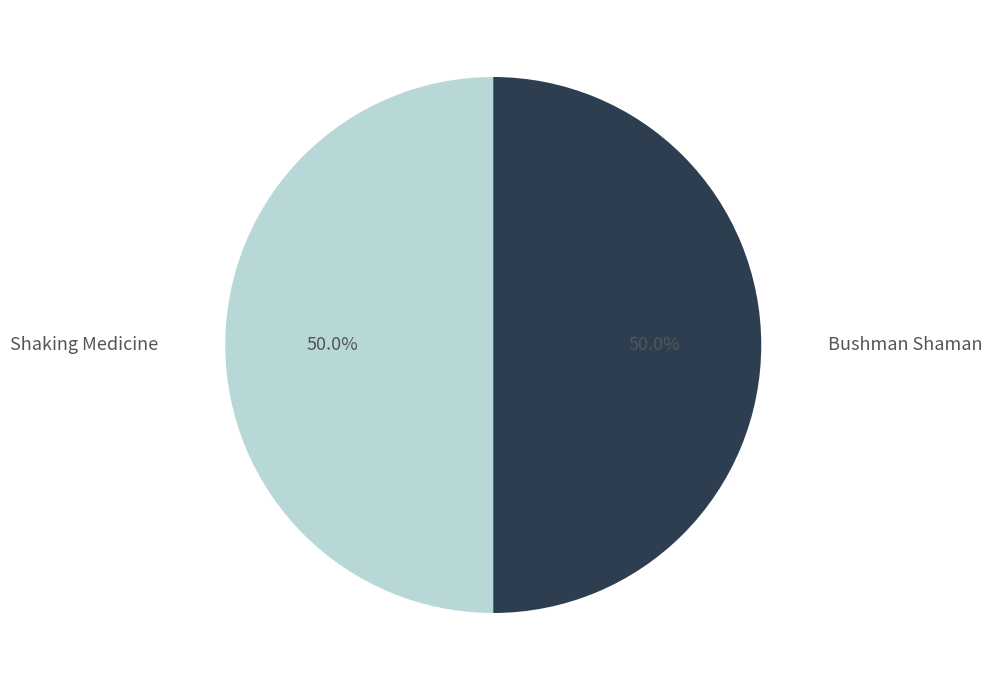

How many slices are in this pie chart?

2